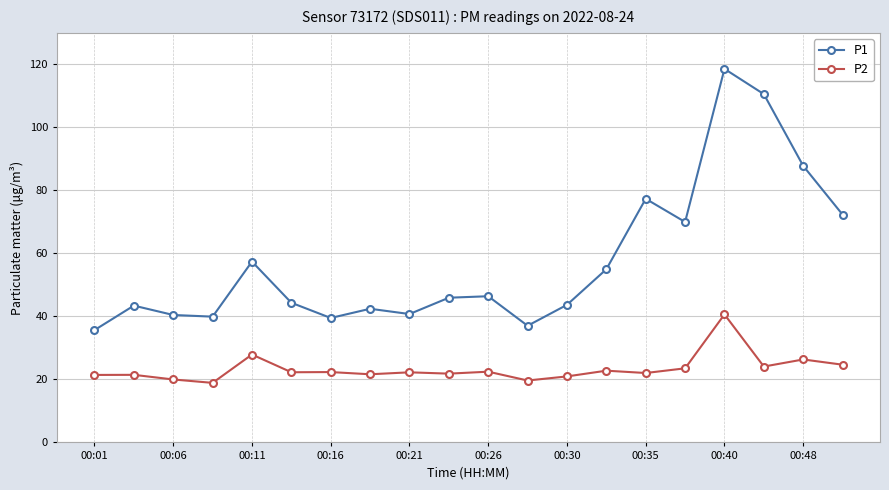

Which series has the largest range (max minus min)?

P1